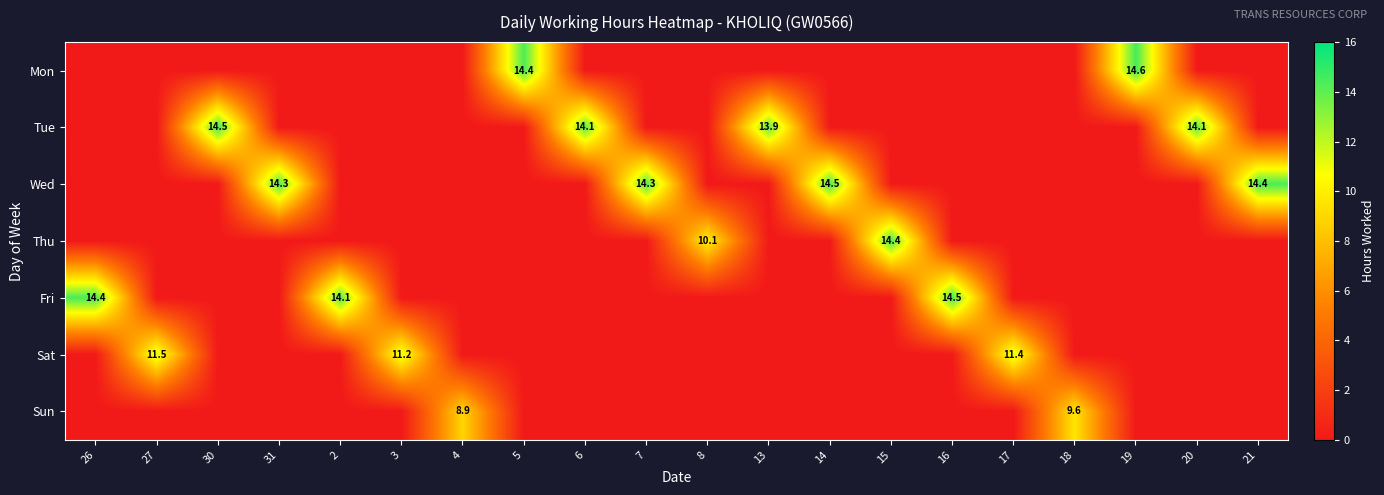

Is it true that Fri equals 21.1 at 26?

False